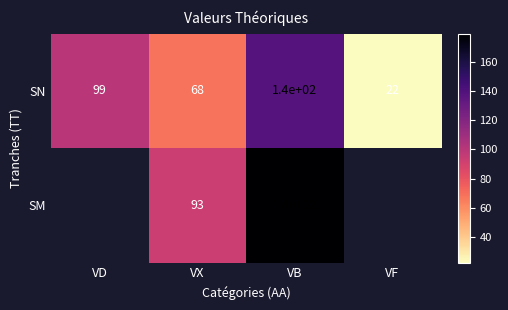

Between VX and VB, which series saw the biggest shift?

SM